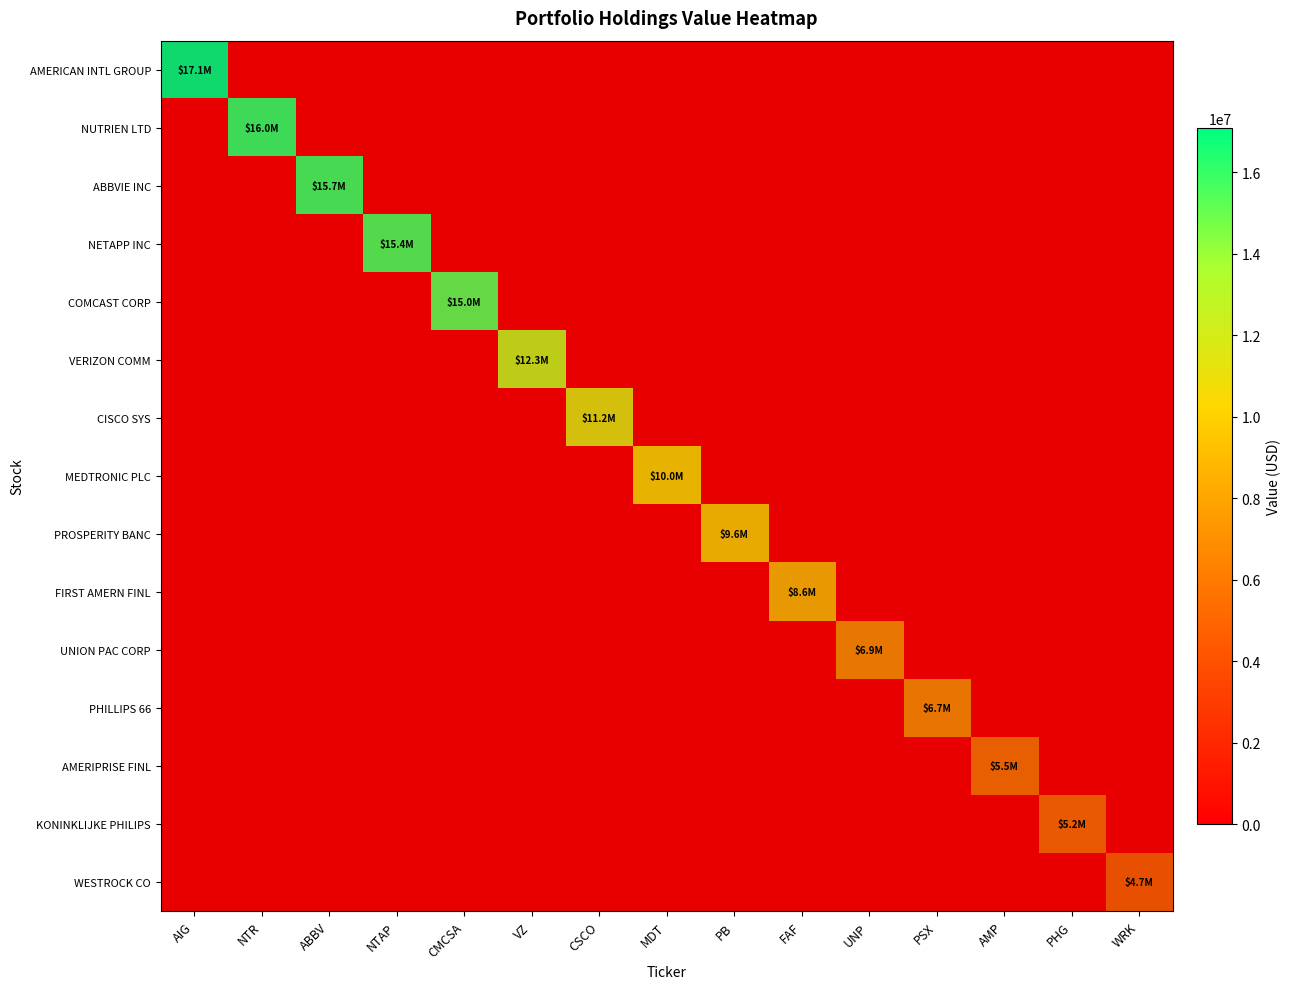

Reading left to right, extract all data points from this chart.

AIG: 17087000	0	0	0	0	0	0	0	0	0	0	0	0	0	0
NTR: 0	15982000	0	0	0	0	0	0	0	0	0	0	0	0	0
ABBV: 0	0	15691000	0	0	0	0	0	0	0	0	0	0	0	0
NTAP: 0	0	0	15430000	0	0	0	0	0	0	0	0	0	0	0
CMCSA: 0	0	0	0	15037000	0	0	0	0	0	0	0	0	0	0
VZ: 0	0	0	0	0	12297000	0	0	0	0	0	0	0	0	0
CSCO: 0	0	0	0	0	0	11203000	0	0	0	0	0	0	0	0
MDT: 0	0	0	0	0	0	0	10040000	0	0	0	0	0	0	0
PB: 0	0	0	0	0	0	0	0	9599000	0	0	0	0	0	0
FAF: 0	0	0	0	0	0	0	0	0	8616000	0	0	0	0	0
UNP: 0	0	0	0	0	0	0	0	0	0	6858000	0	0	0	0
PSX: 0	0	0	0	0	0	0	0	0	0	0	6699000	0	0	0
AMP: 0	0	0	0	0	0	0	0	0	0	0	0	5475000	0	0
PHG: 0	0	0	0	0	0	0	0	0	0	0	0	0	5159000	0
WRK: 0	0	0	0	0	0	0	0	0	0	0	0	0	0	4679000